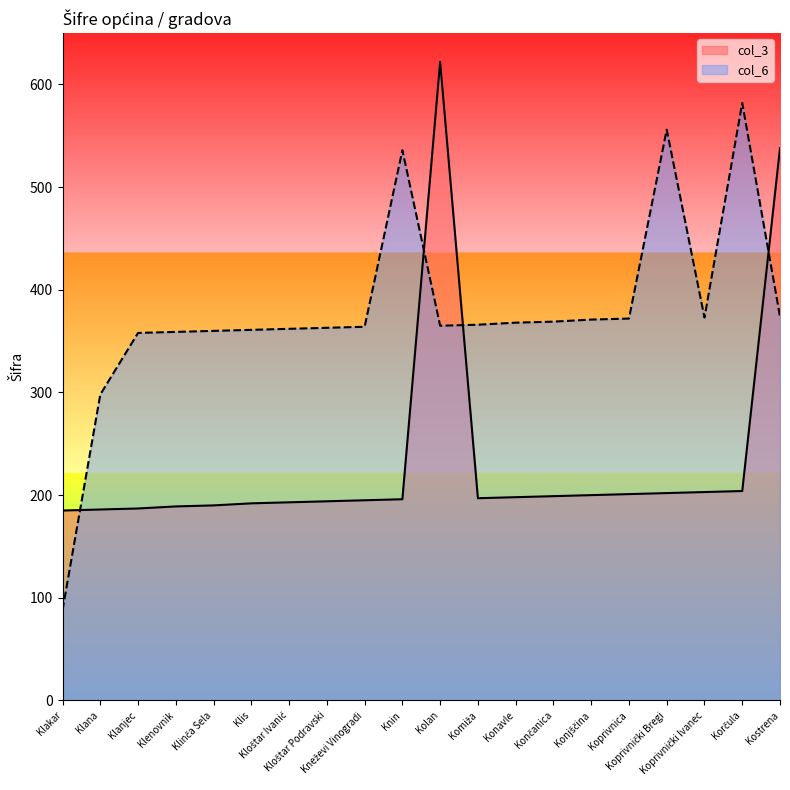

What is the difference between the col_3 values at Klenovnik and Kloštar Ivanić?

4